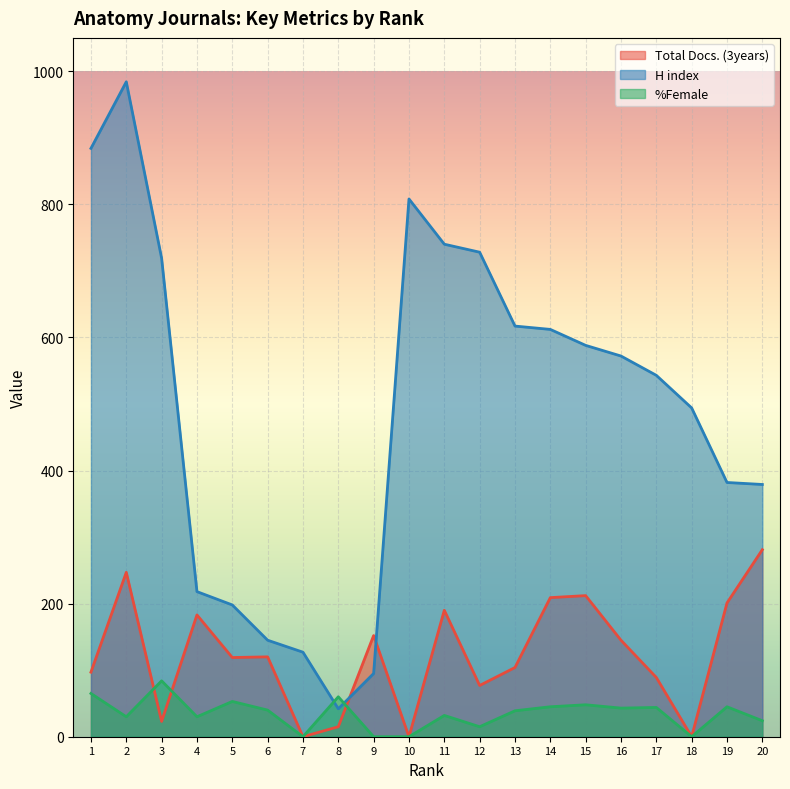

What is the value of the Total Docs. (3years) point at the 20th from the left?

281